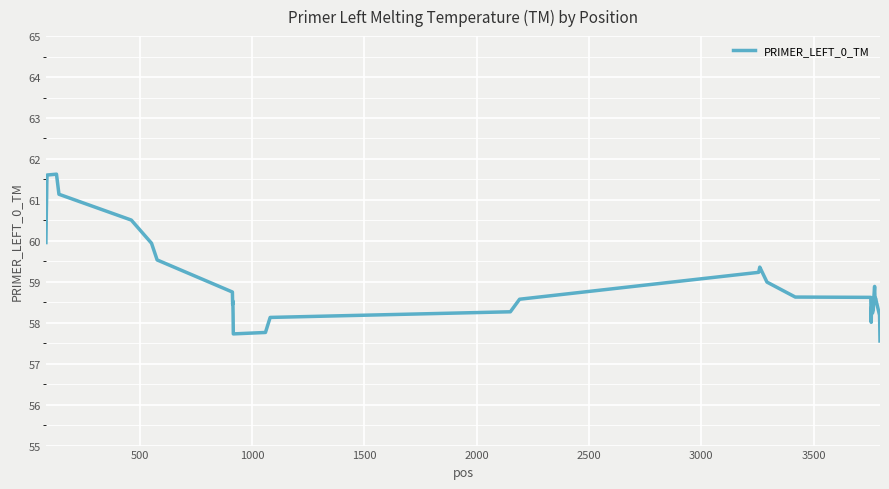

What is the difference between the maximum and minimum values?

4.1